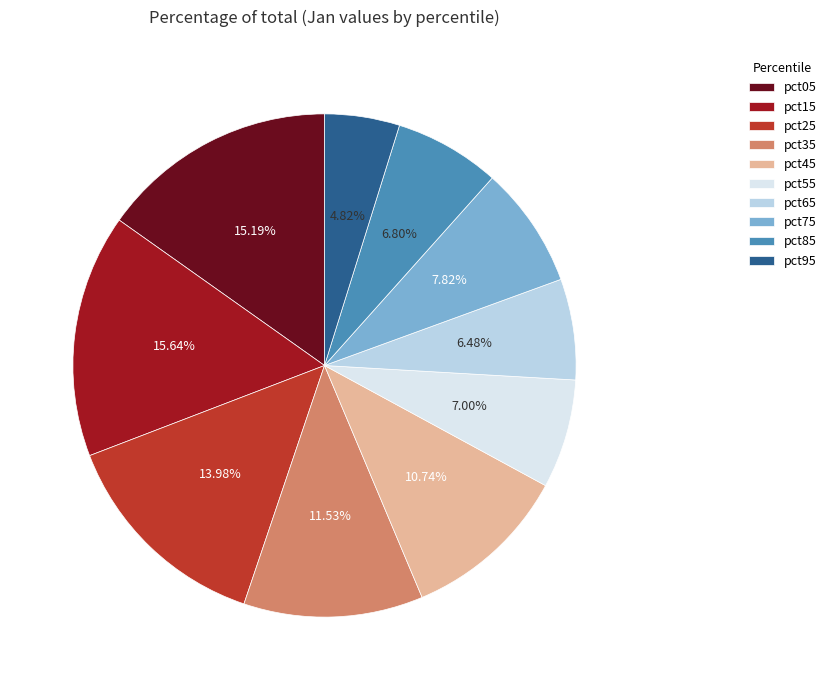

Is there a majority slice in this chart?

No